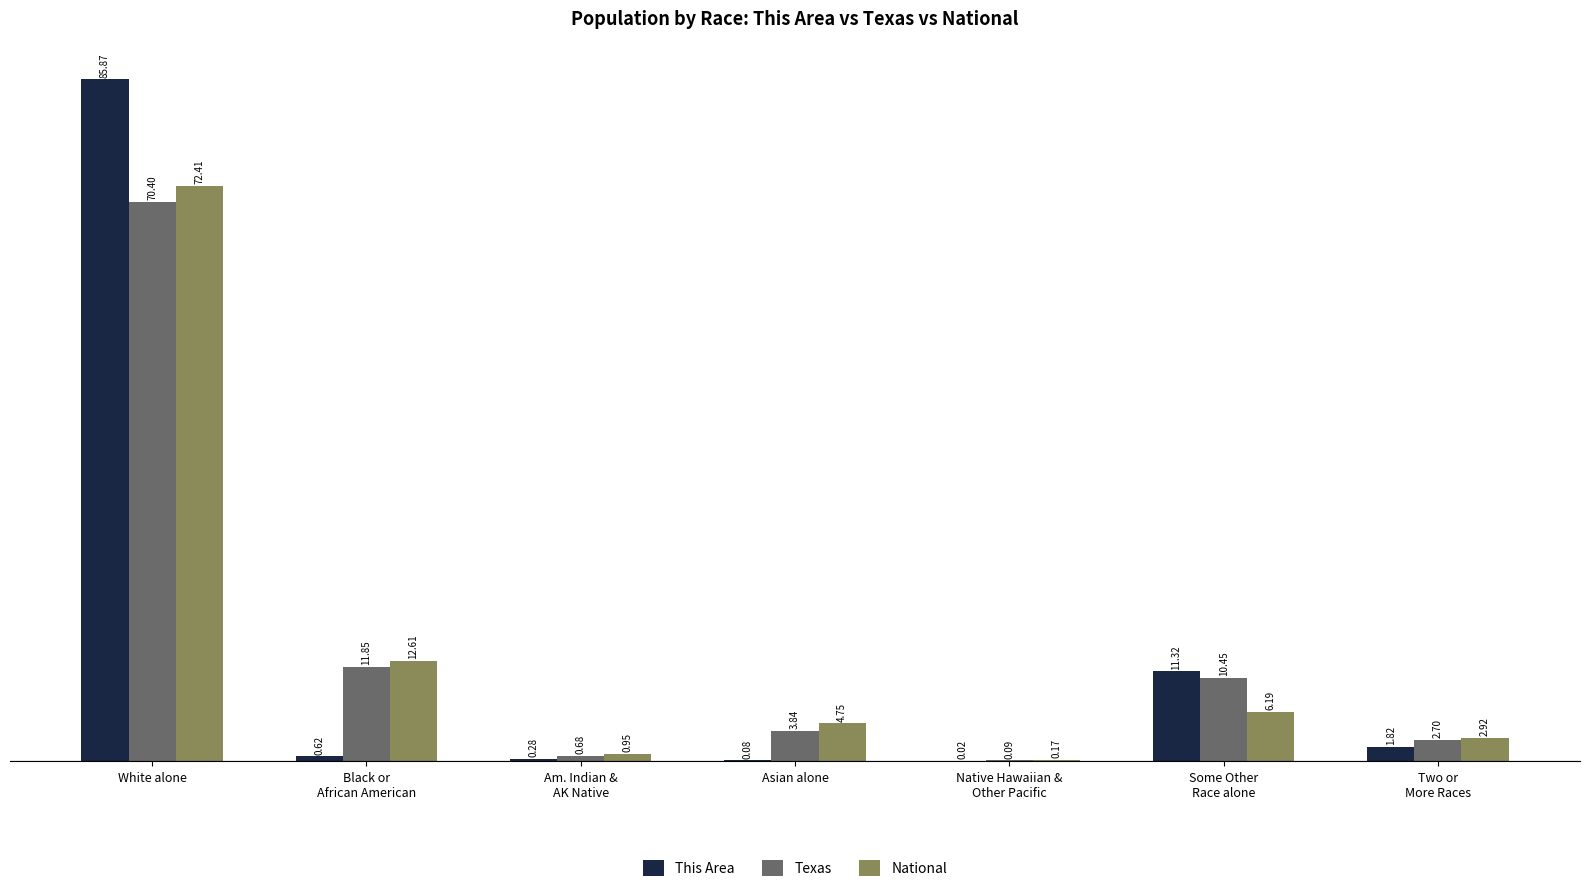

Which category has the highest value in the National series?

White alone